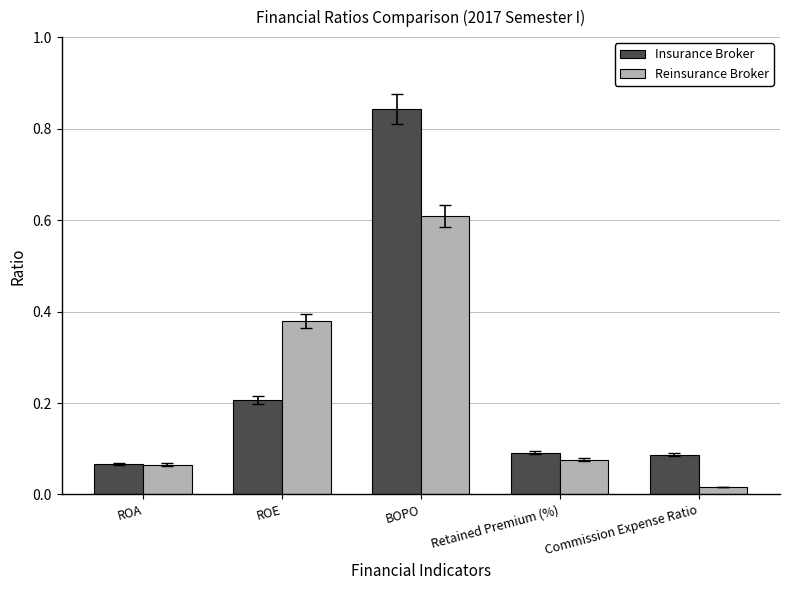

Rank the series by their maximum value, from lowest to highest.

Reinsurance Broker, Insurance Broker